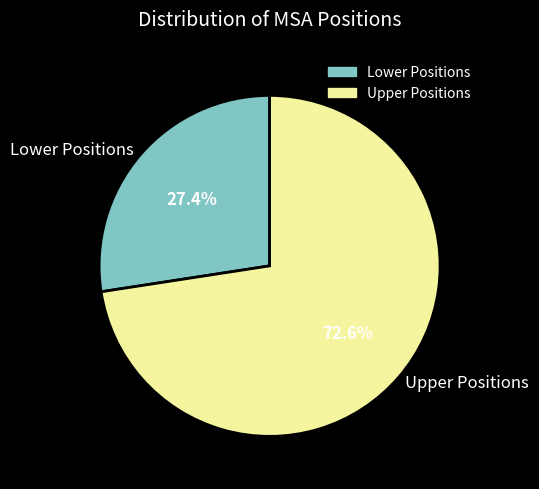

How many segments does this pie chart have?

2